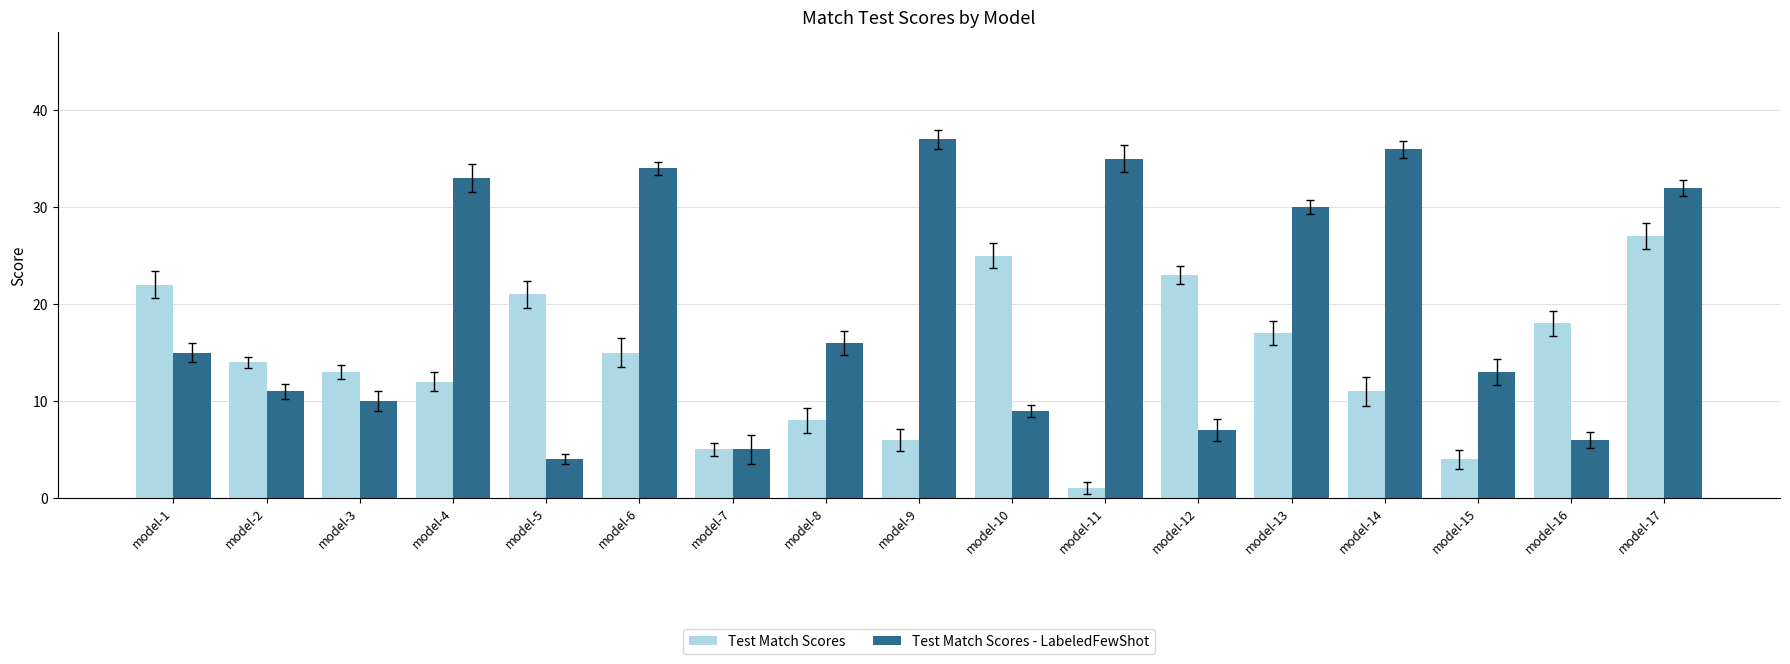

What is the maximum value shown in the chart?

37